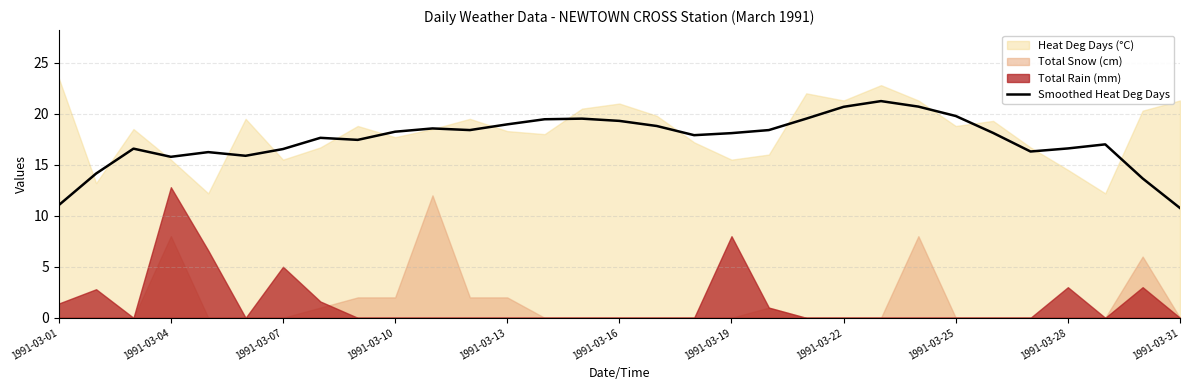

Read the value at 22.

21.2